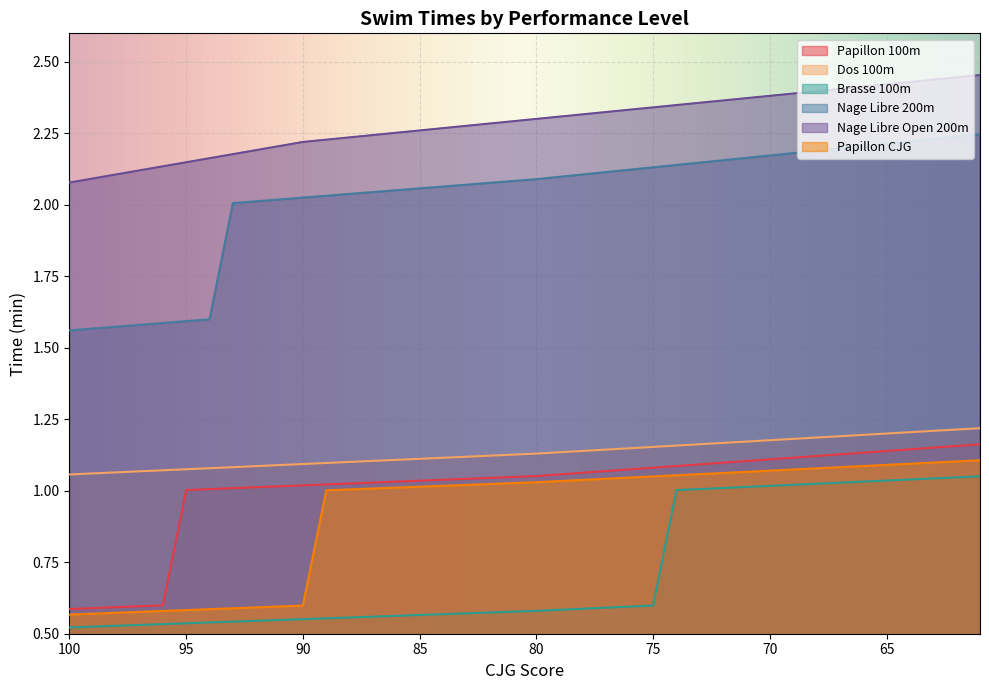

At how many categories does at least one series exceed 1?

40